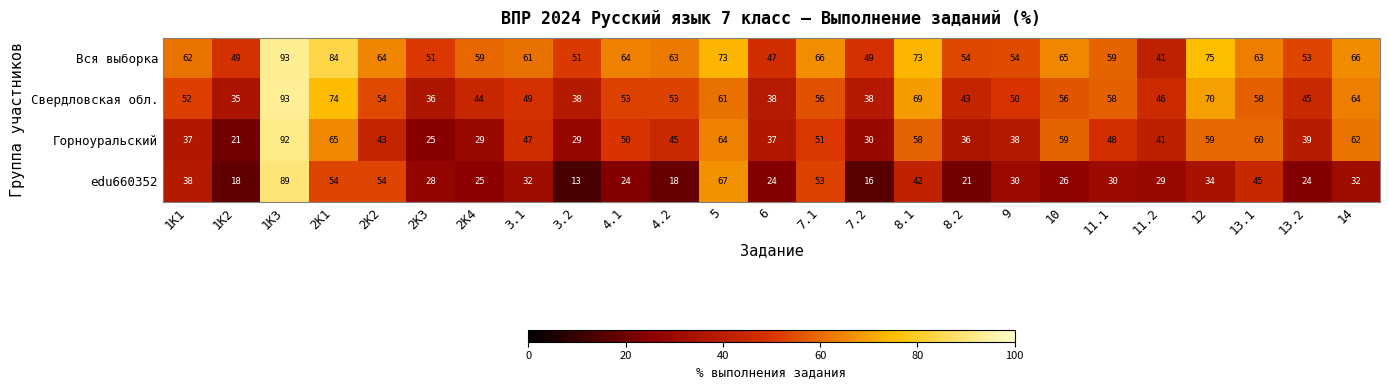

What is the difference between the second highest and second lowest values in the Свердловская обл. series?

38